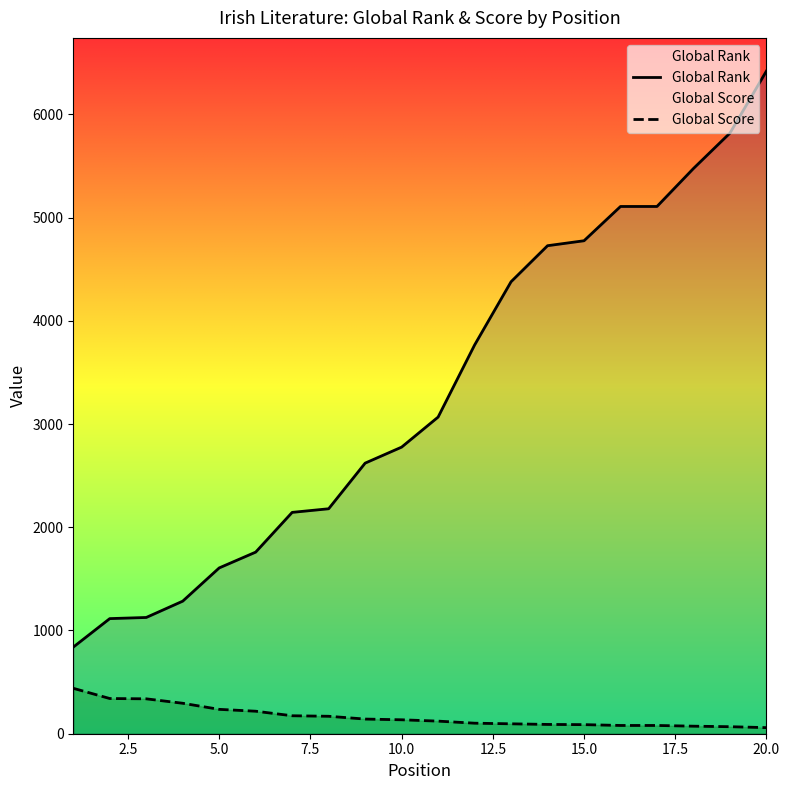

How many lines are shown in the chart?

2